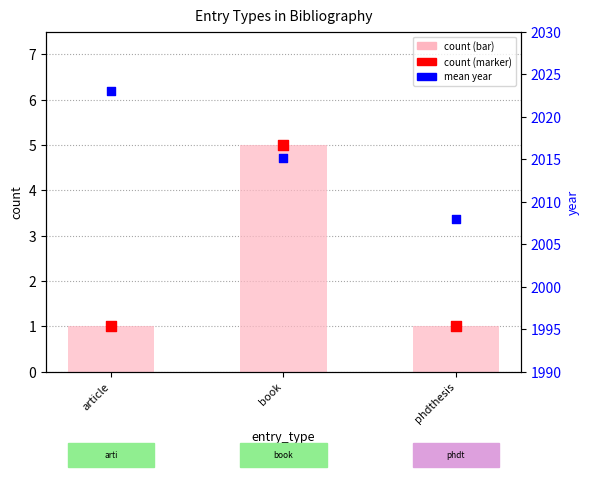

Which series reaches the minimum Y coordinate?

count